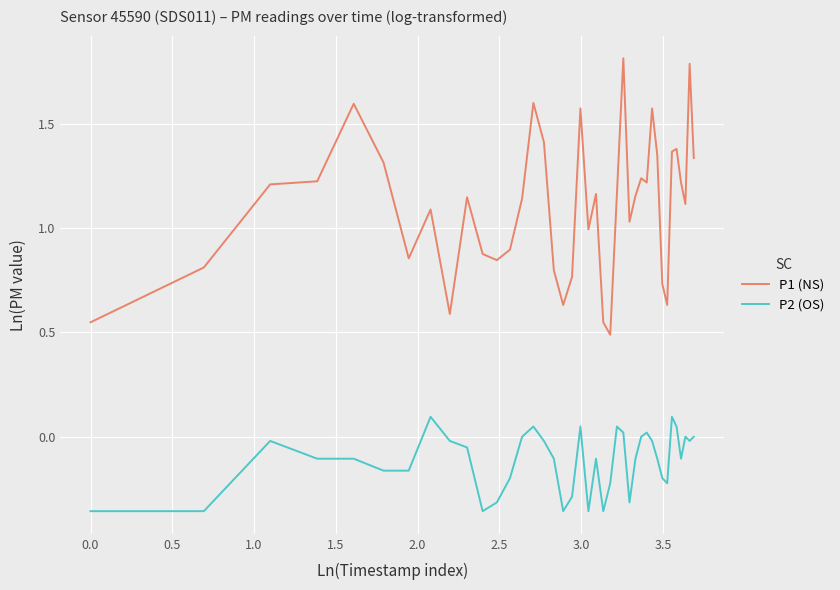

Which series has the widest spread of values?

P1 (NS)